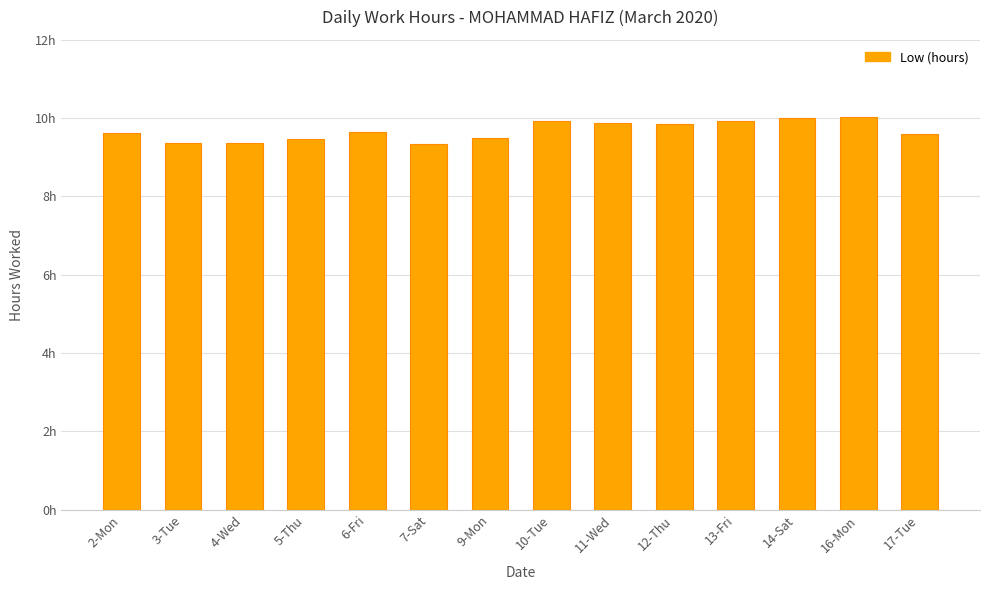

What is the greatest value displayed?

10.0